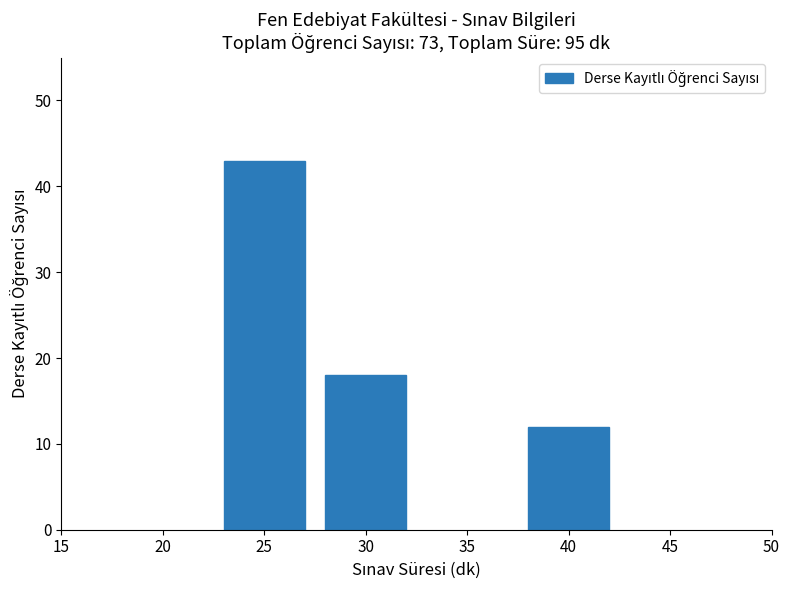

Reading left to right, transcribe all the data shown in this chart.

25=43	30=18	40=12